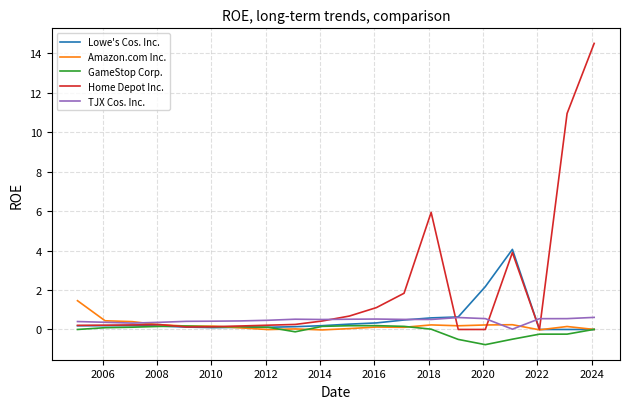

Which series has the largest range (max minus min)?

Home Depot Inc.